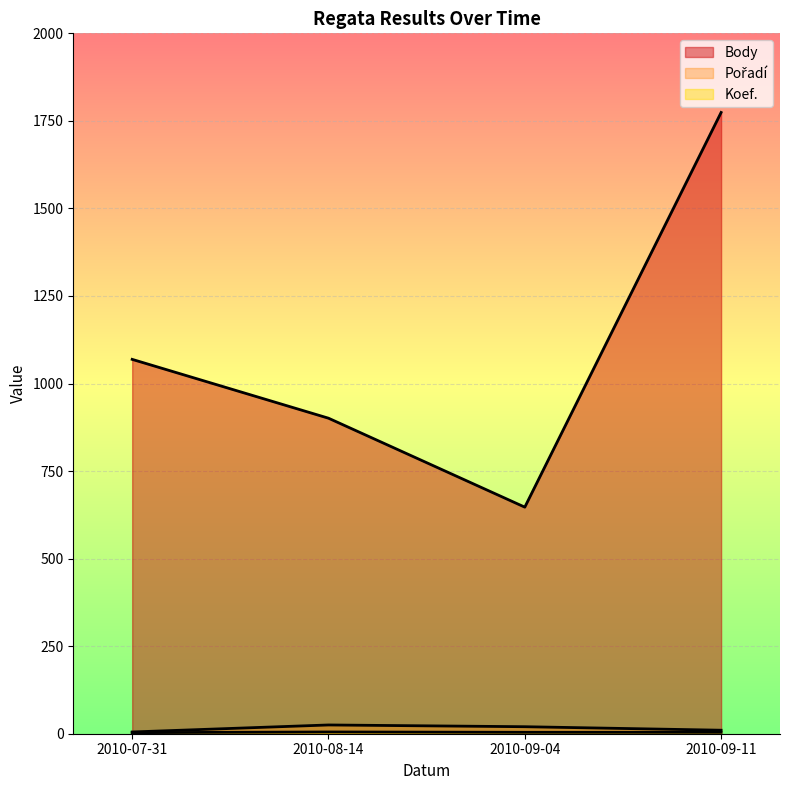

What position from the right is 2010-08-14?

3